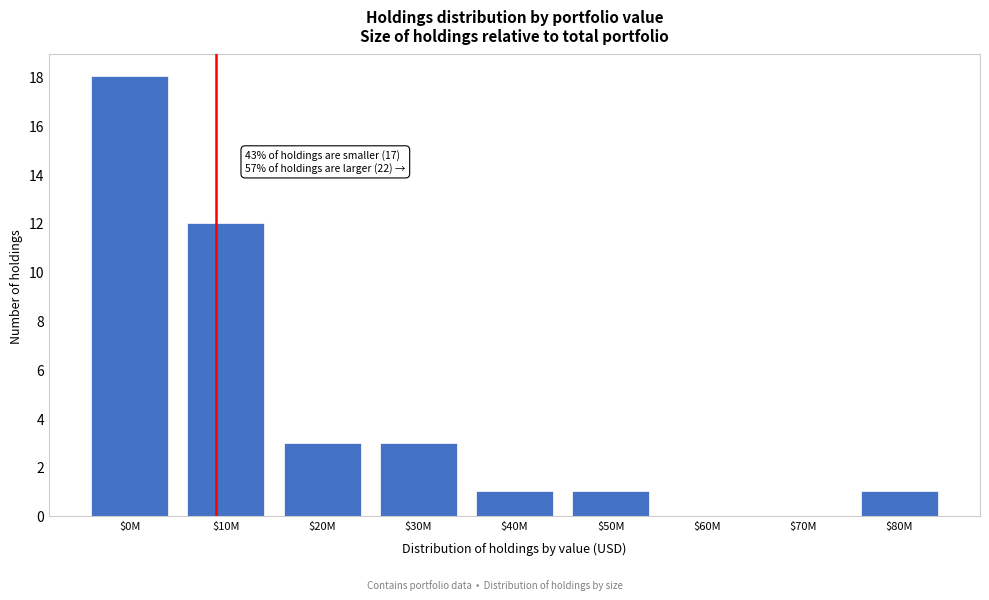

At which label is the value closest to 9?

$10M